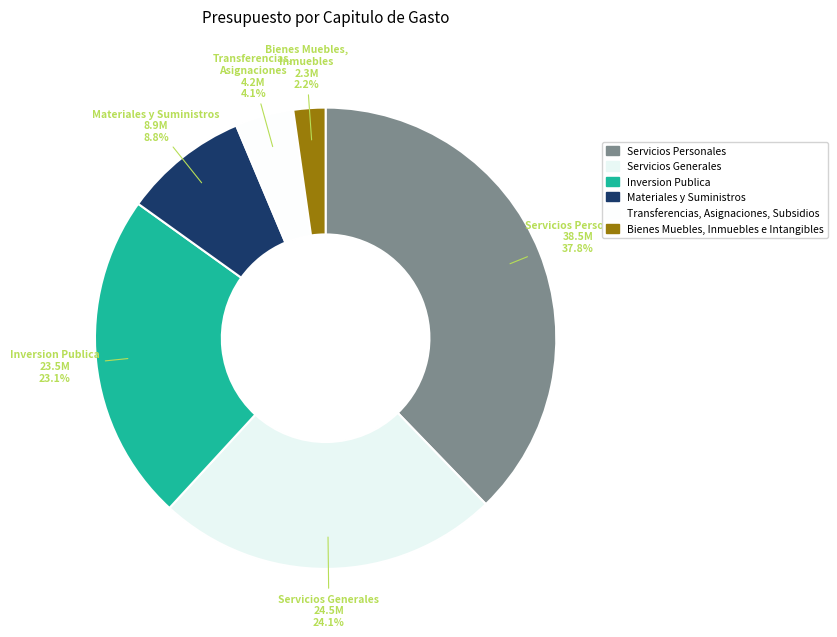

How many slices are in this pie chart?

6